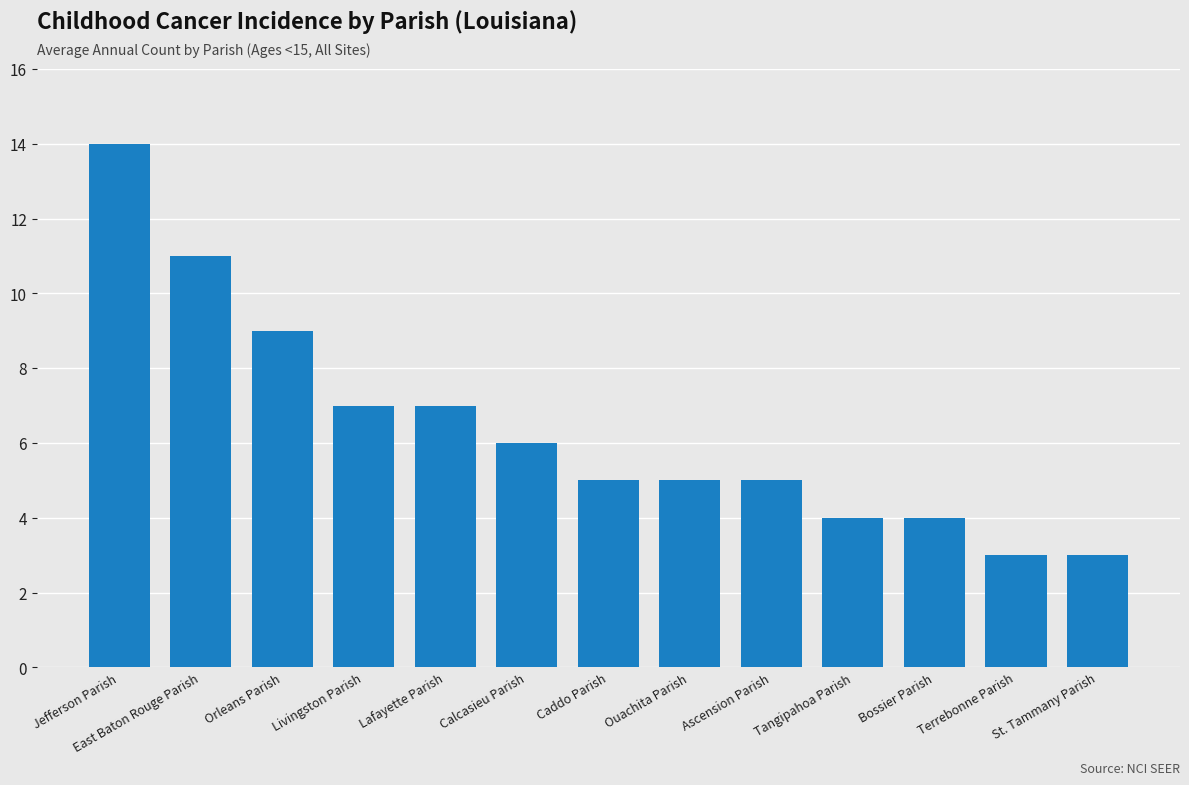

What is the average value?

6